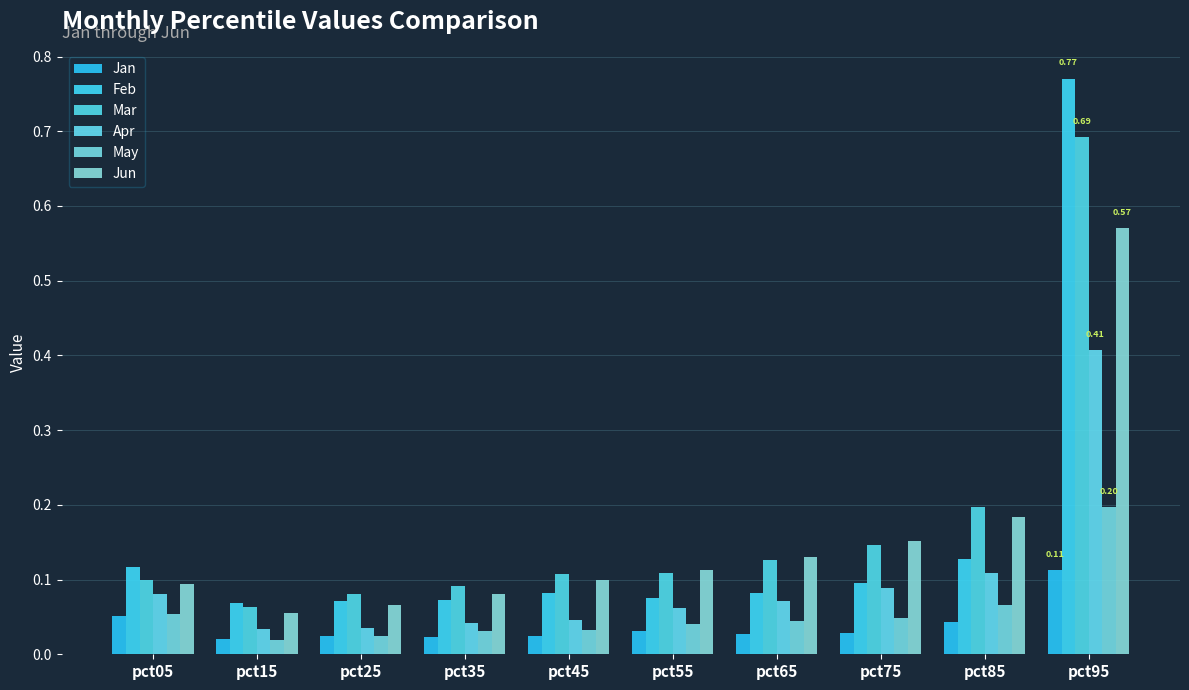

How many bars are there in total?

60